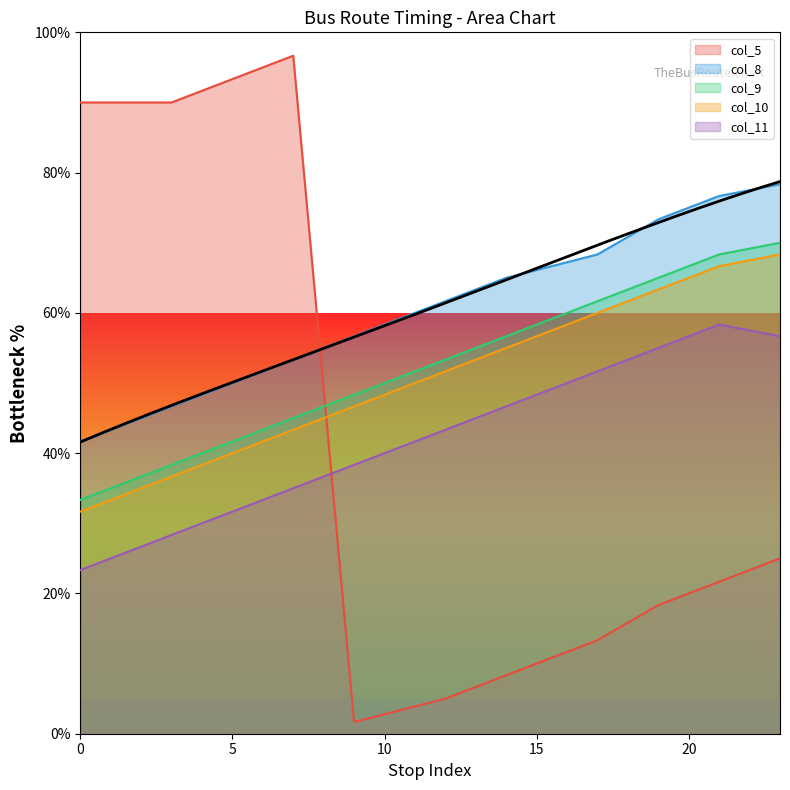

What is the difference between the col_10 values at 0 and 5?

8.3